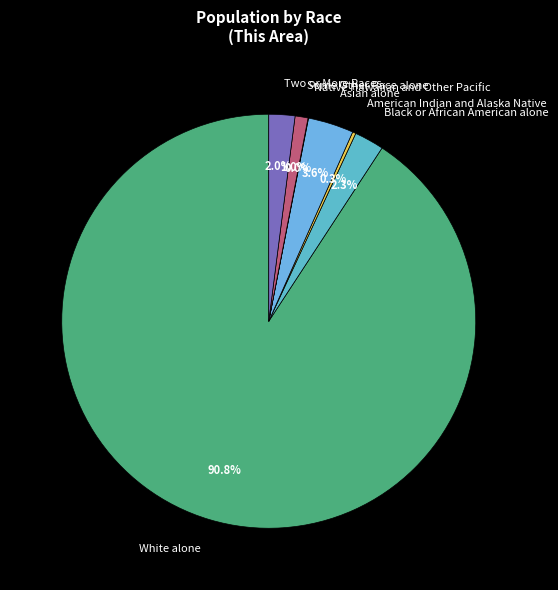

What is the largest slice in the pie chart?

White alone